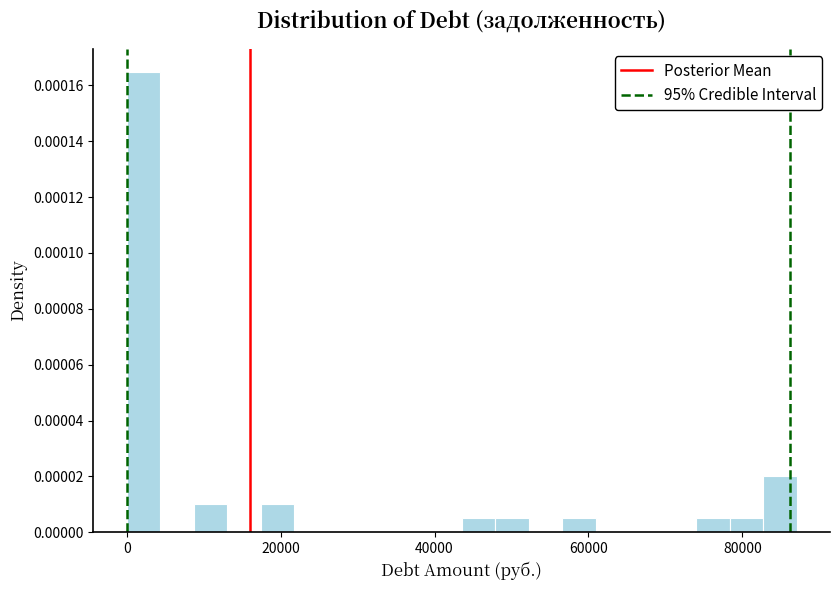

Around what value on the x-axis is the tallest bar? Give the approximate position of its centre, as read against the axis.

2000